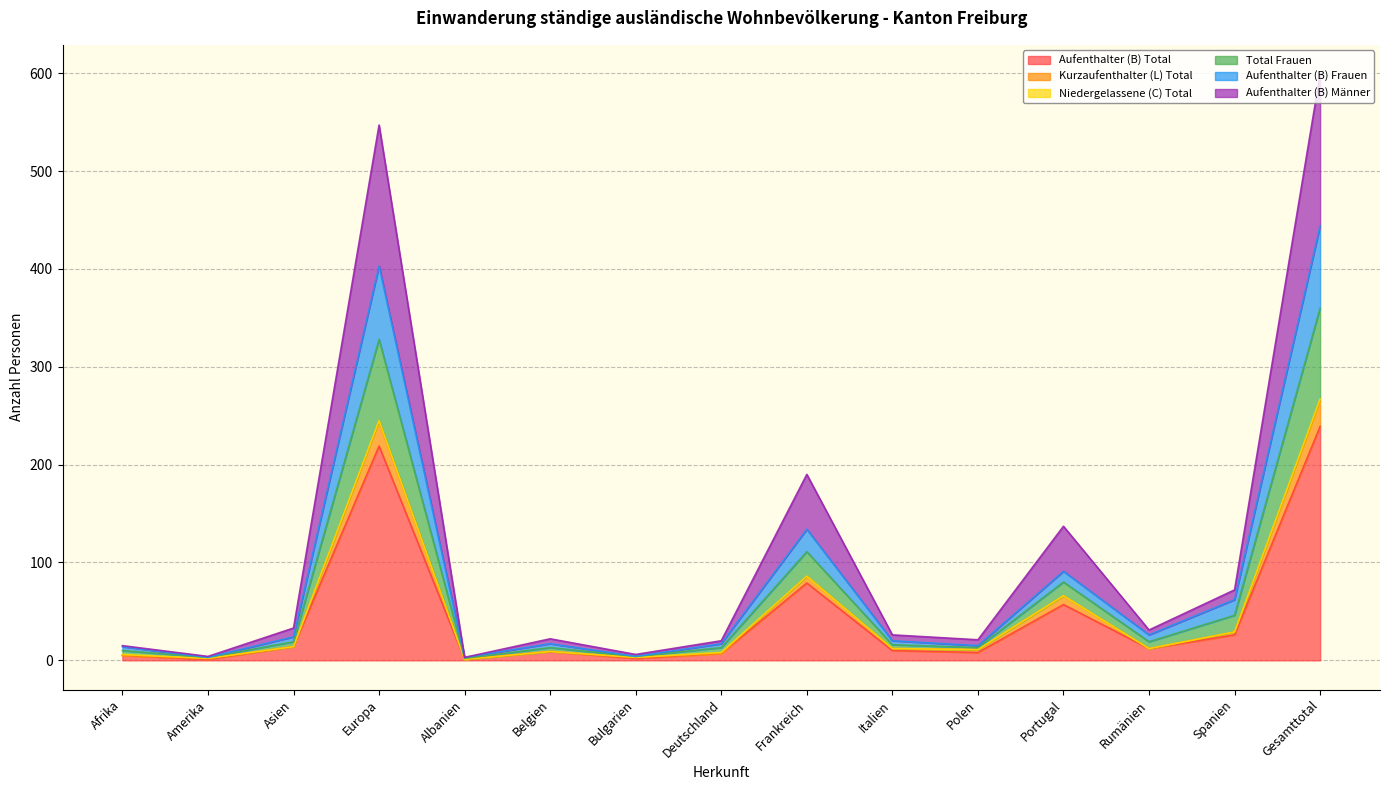

Is the value of Aufenthalter (B) Total at Gesamttotal greater than the value of Aufenthalter (B) Frauen at Afrika?

Yes